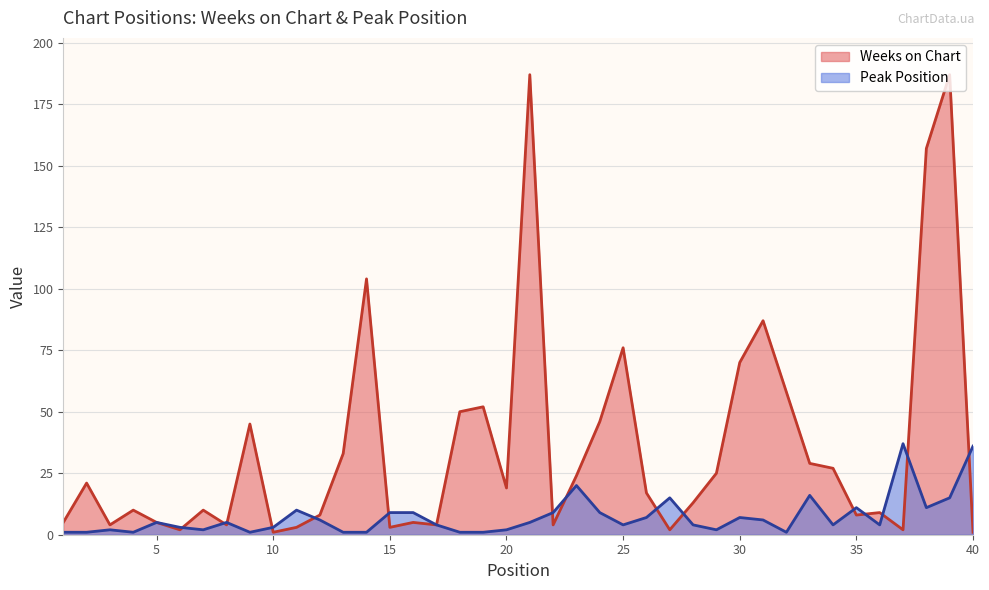

How many lines are shown in the chart?

2